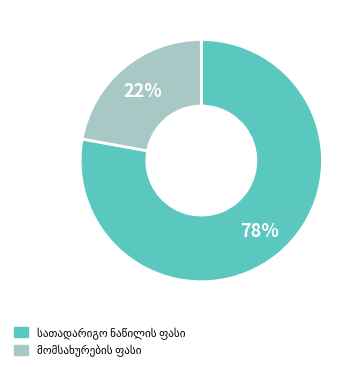

Does any single category account for the majority?

Yes